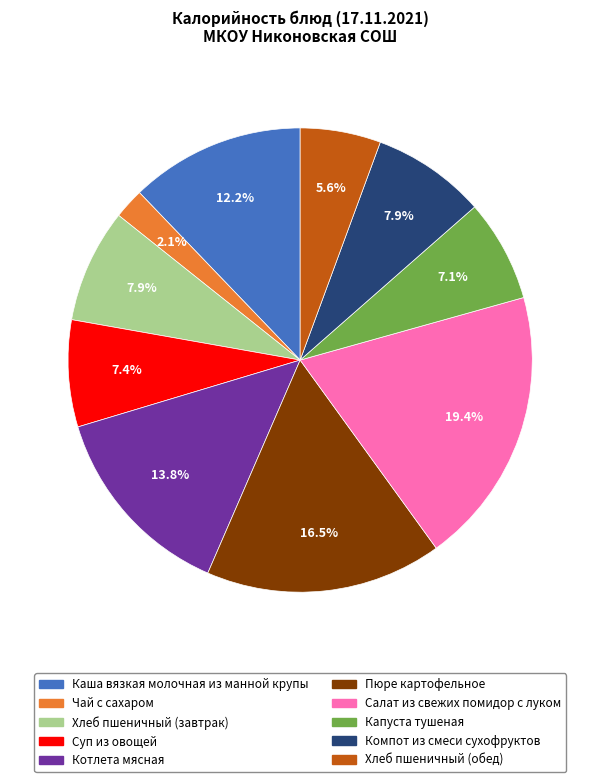

Which category has the smallest portion of the pie?

Чай с сахаром